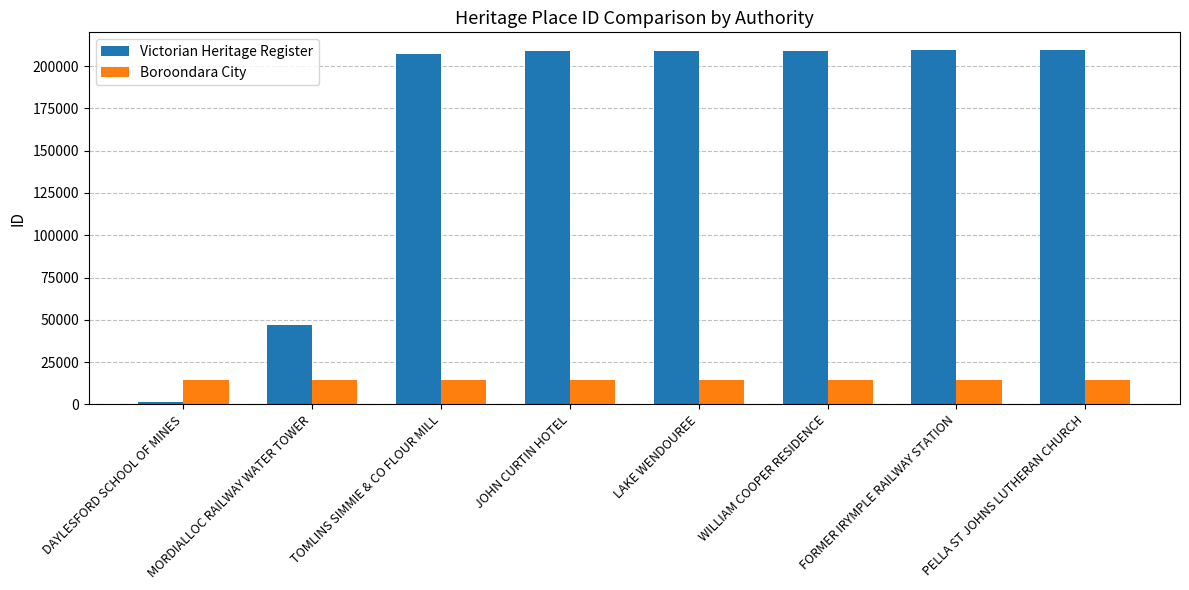

What is the difference between the second highest and second lowest values in the Boroondara City series?

29